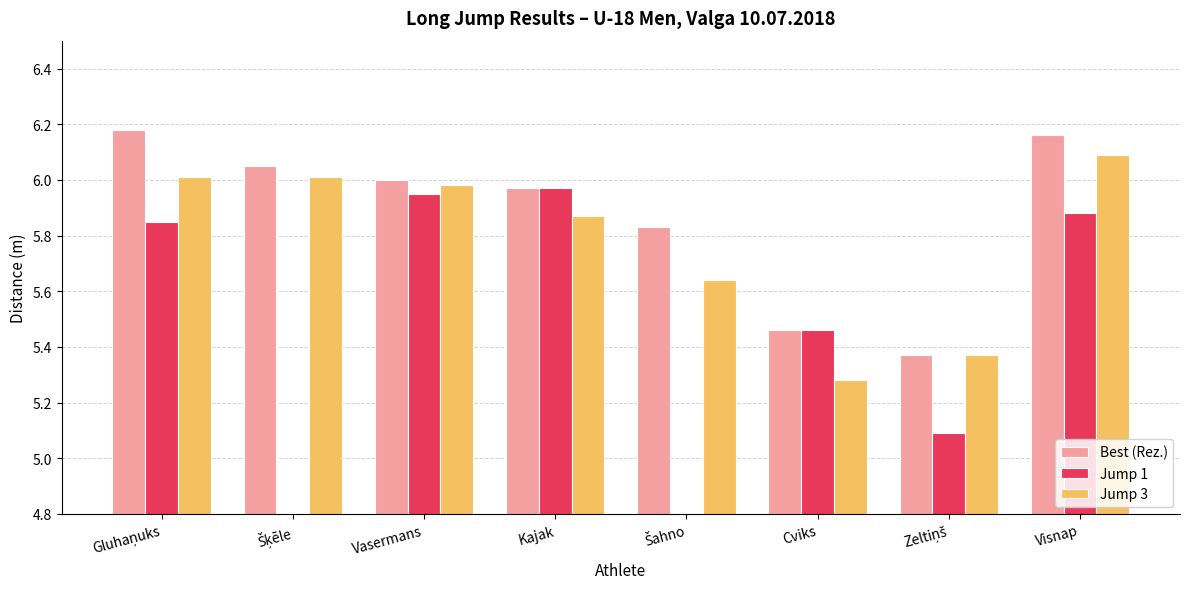

How many groups of bars are there?

8